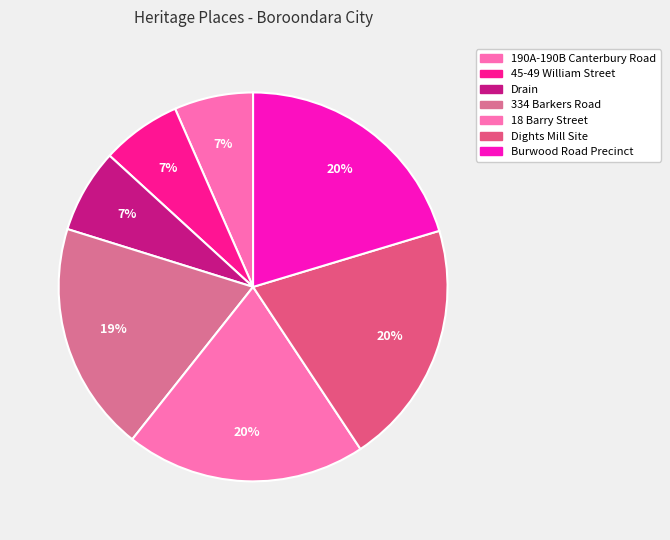

Which slice is the smallest?

190A-190B Canterbury Road